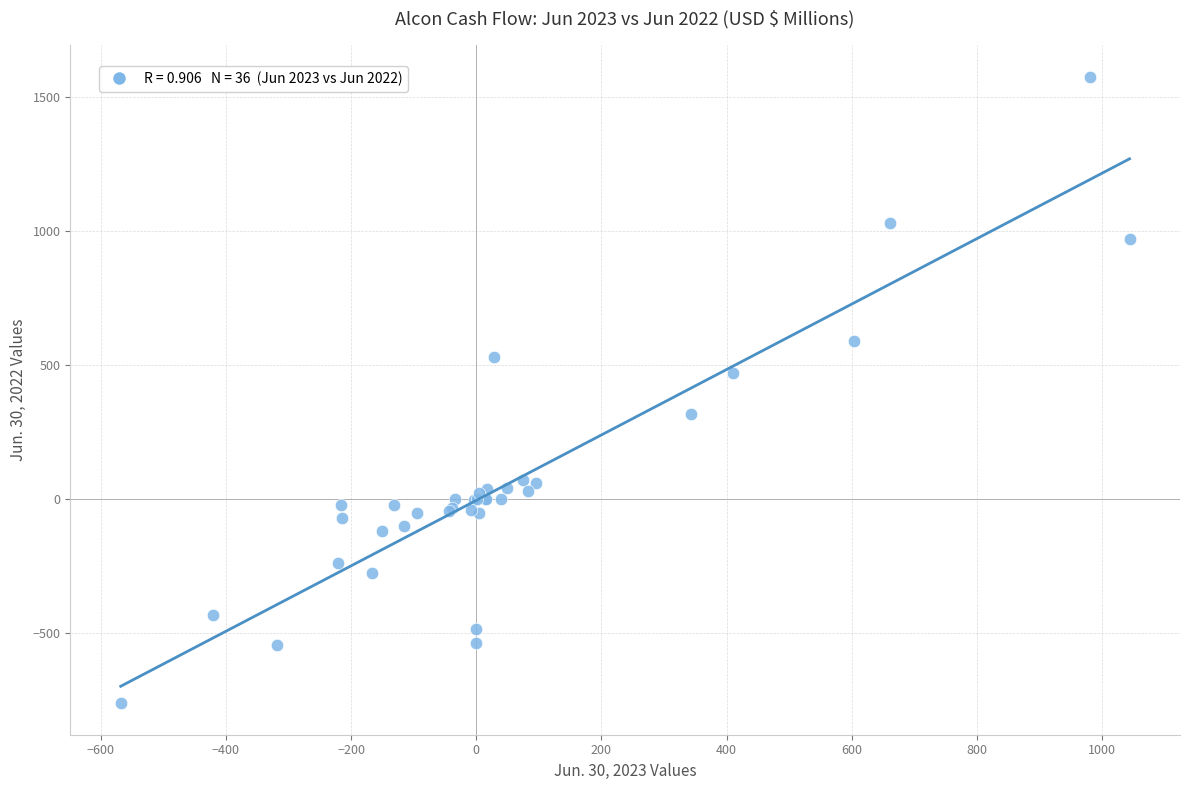

What Y value in the scatter plot is closest to 406?

470